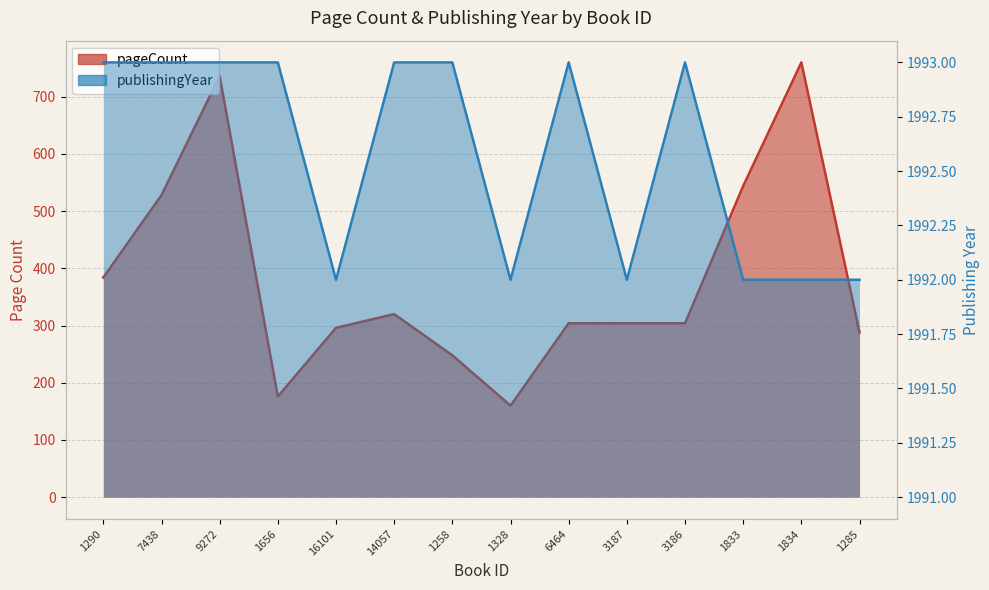

What is the lowest value of the pageCount series?

160